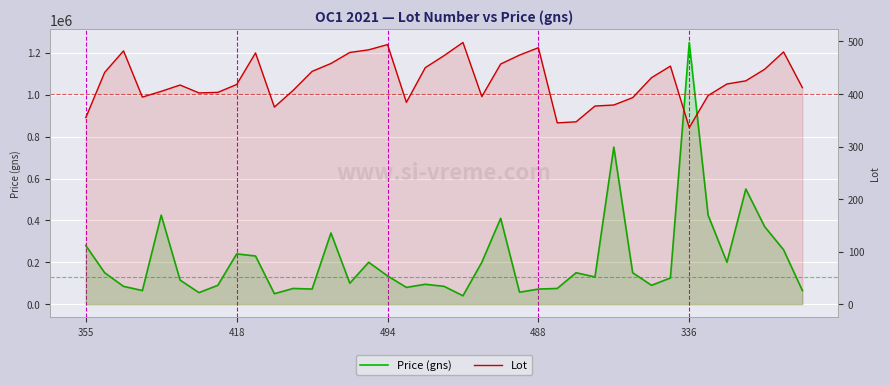

What position from the left is 13?

14